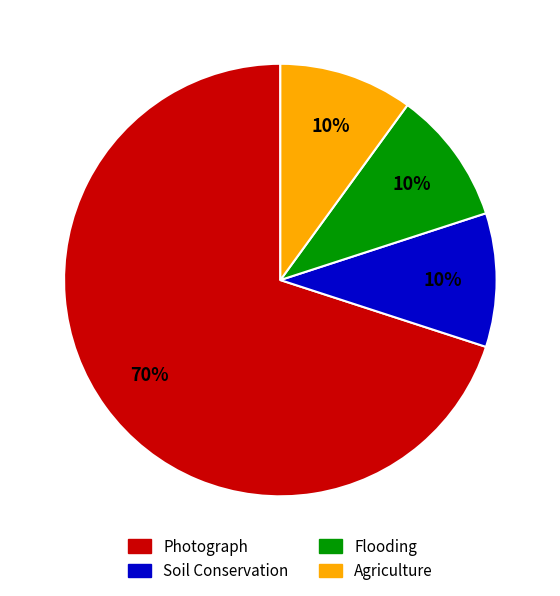

Combined, do Photograph and Flooding account for over 50%?

Yes